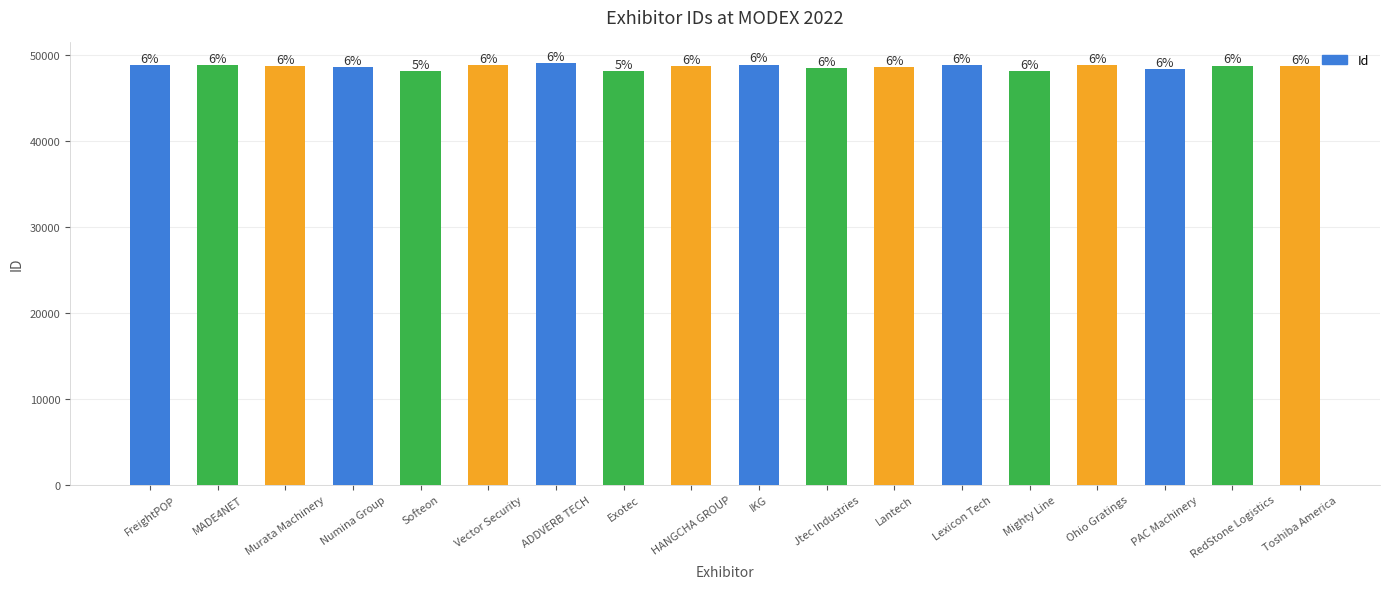

Are the bars horizontal?

No